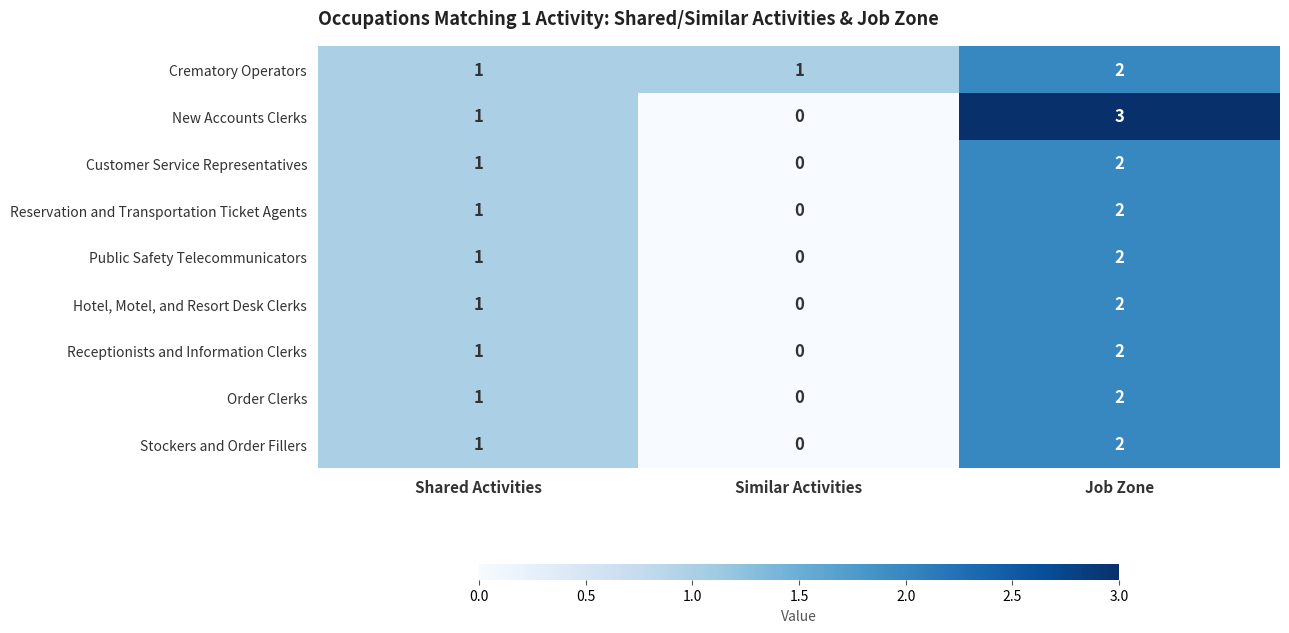

Which series has the largest range (max minus min)?

New Accounts Clerks